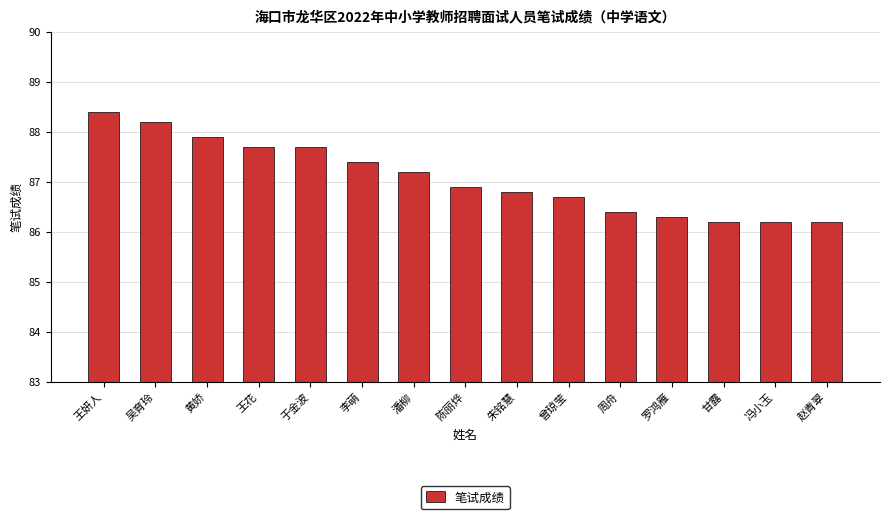

Read the value at 黄娇.

87.9